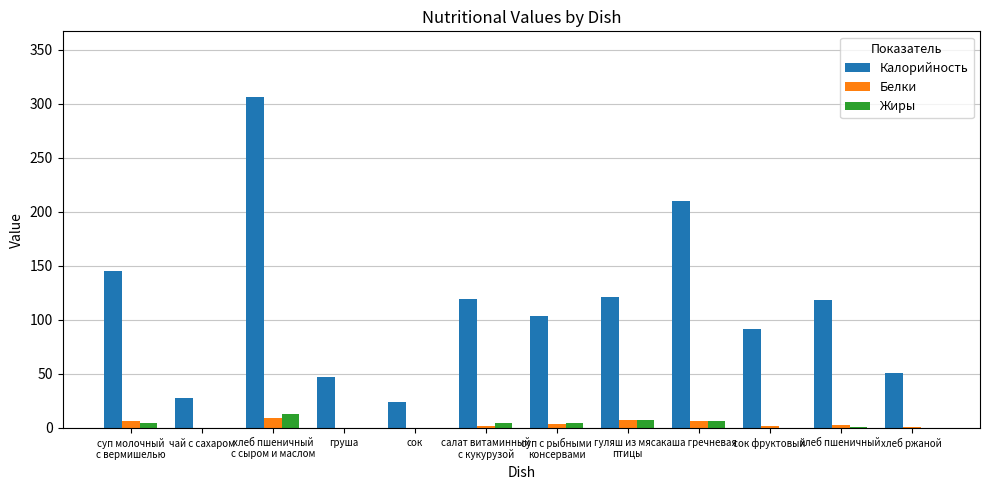

At which label does Белки first exceed 3?

суп молочный
с вермишелью